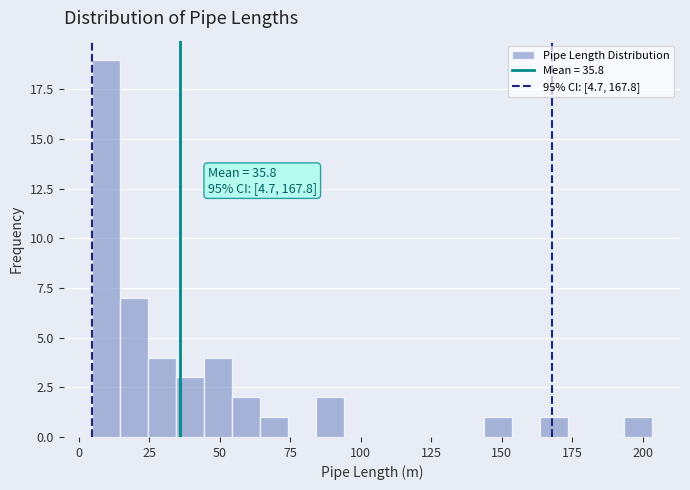

Around what value on the x-axis is the tallest bar? Give the approximate position of its centre, as read against the axis.

10